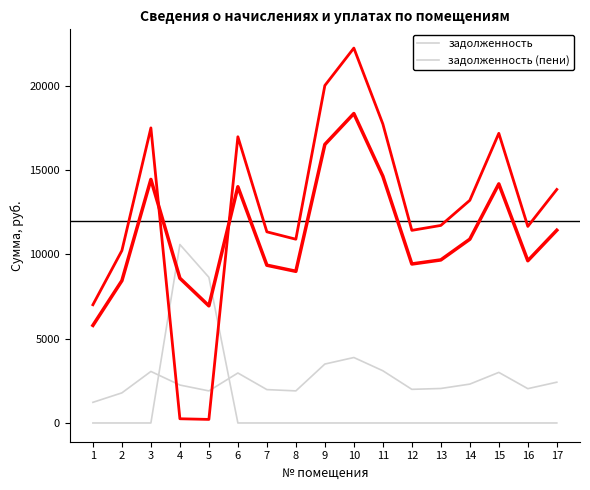

Reading left to right, list all the values displayed in this chart.

начислено: 1=1224.7	2=1786.0	3=3056.7	4=2250.4	5=1903.4	6=2964.9	7=1980.0	8=1903.4	9=3495.6	10=3883.4	11=3097.5	12=1995.3	13=2046.3	14=2306.5	15=3000.6	16=2036.1	17=2418.8
уплачено: 1=0.0	2=0.0	3=0.0	4=10587.5	5=8640.2	6=0.0	7=0.0	8=0.0	9=0.0	10=0.0	11=0.0	12=0.0	13=0.0	14=0.0	15=0.0	16=0.0	17=0.0
задолженность: 1=5788.8	2=8442.0	3=14447.9	4=8587.1	5=6948.3	6=14013.7	7=9358.6	8=8996.8	9=16522.2	10=18355.3	11=14640.8	12=9430.9	13=9672.1	14=10902.2	15=14182.6	16=9623.9	17=11432.9
задолженность (пени): 1=7013.5	2=10228.0	3=17504.5	4=250.1	5=211.5	6=16978.6	7=11338.6	8=10900.2	9=20017.8	10=22238.7	11=17738.4	12=11426.2	13=11718.5	14=13208.8	15=17183.2	16=11660.0	17=13851.7